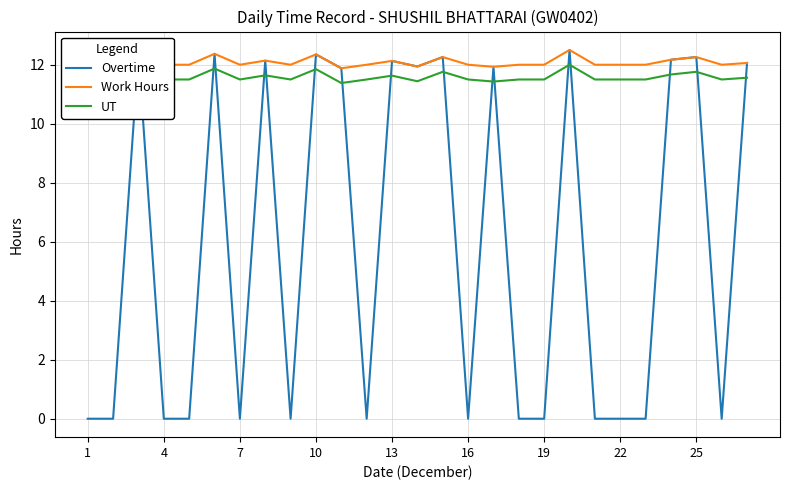

Which series has the widest spread of values?

Overtime